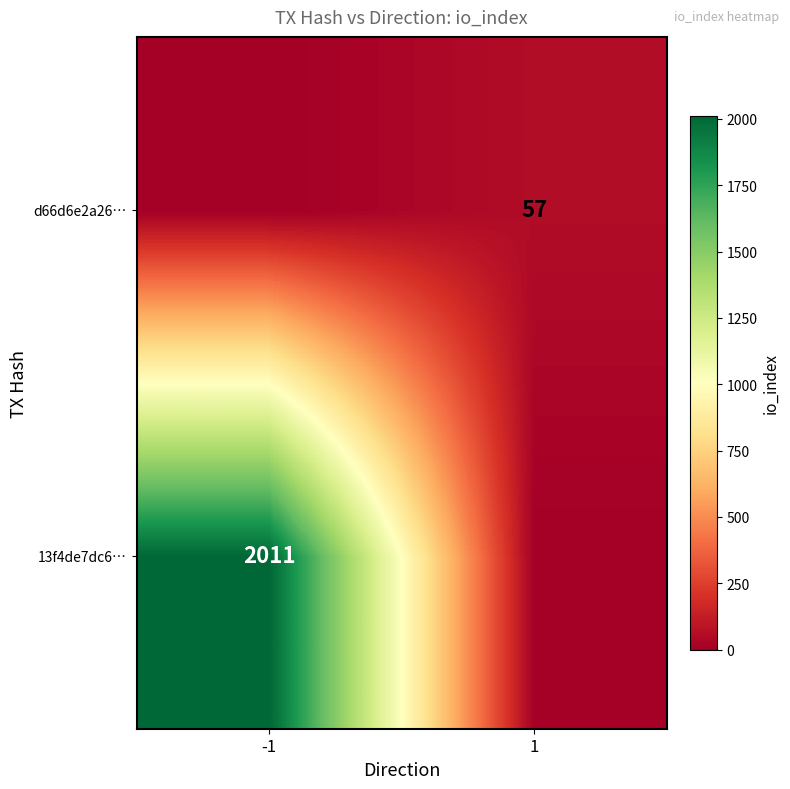

Count the number of data series in this chart.

2